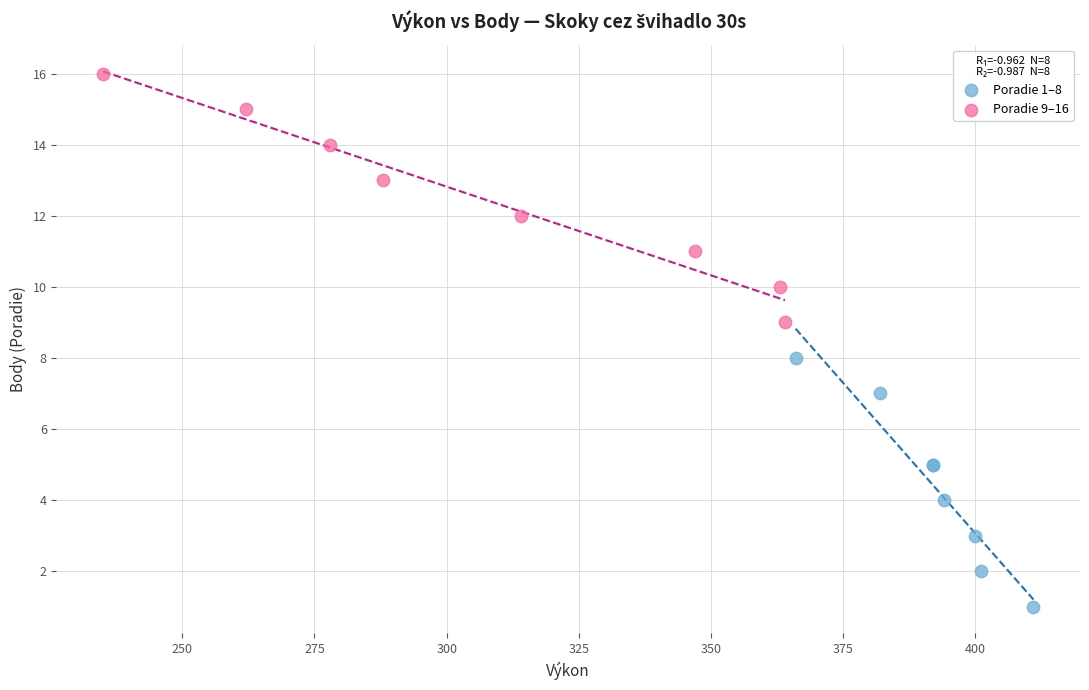

Which series reaches the maximum Y coordinate?

Poradie 9–16